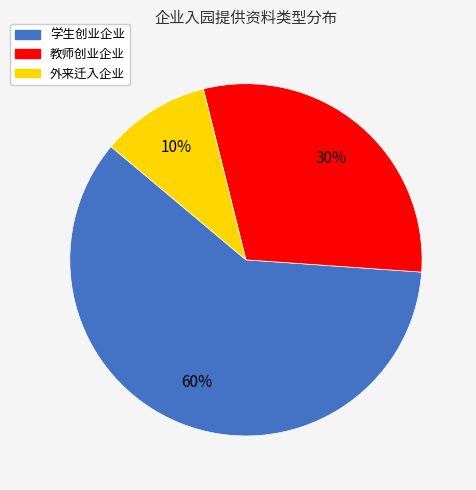

Is the sum of 教师创业企业 and 学生创业企业 greater than half?

Yes